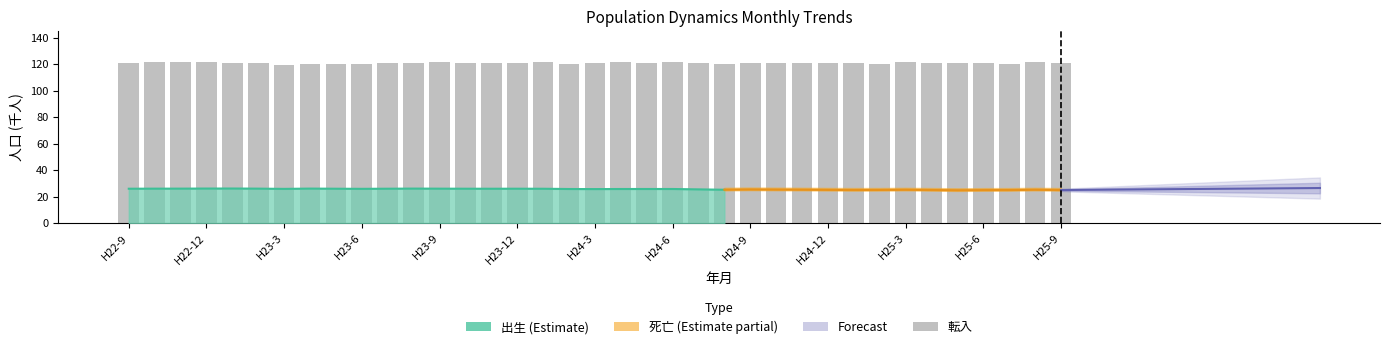

What is the difference between the values at H25-3 and 21?

0.7